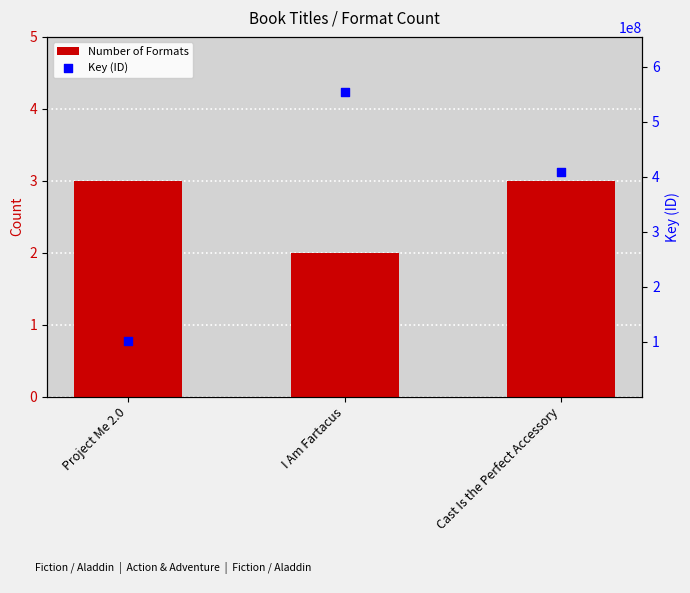

What are all the series names shown in the legend?

Number of Formats, Key (ID)